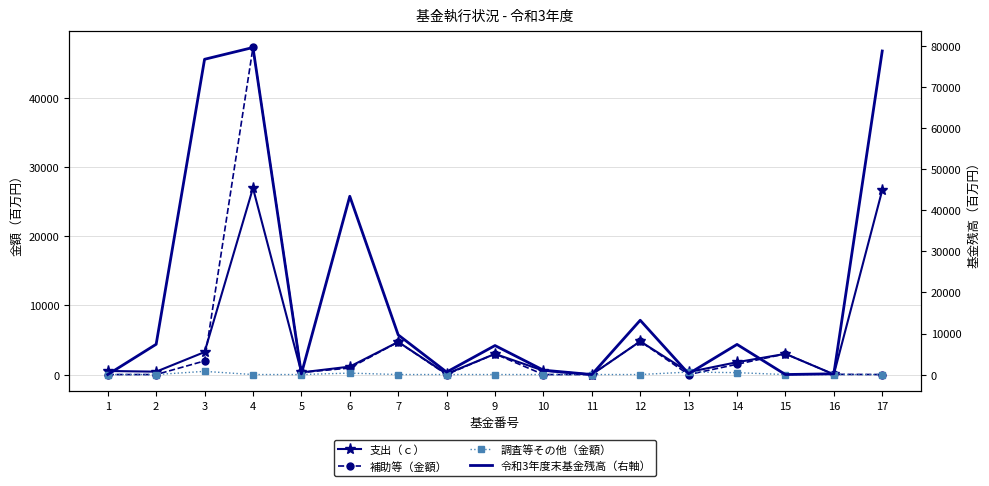

Reading right to left, transcribe all the data shown in this chart.

支出（ｃ）: 17=26705.0	16=28.1	15=2997.8	14=1788.3	13=358.5	12=4805.5	11=0.0	10=557.3	9=2990.5	8=98.4	7=4716.2	6=1146.8	5=308.9	4=27000.8	3=3253.4	2=416.6	1=516.0
補助等（金額）: 17=0.0	16=28.1	15=2997.7	14=1488.2	13=0.0	12=4805.5	11=0.0	10=0.0	9=2990.5	8=0.0	7=4716.2	6=939.0	5=308.9	4=47358.2	3=1969.9	2=0.0	1=0.0
調査等その他（金額）: 17=0.0	16=0.0	15=0.0	14=272.1	13=358.5	12=0.0	11=0.0	10=0.0	9=0.0	8=3.6	7=0.0	6=207.8	5=0.0	4=0.0	3=459.1	2=0.0	1=0.0
令和3年度末基金残高（右軸）: 17=78854.0	16=183.8	15=1.0	14=7341.4	13=199.8	12=13228.5	11=0.0	10=1065.0	9=7066.7	8=601.5	7=9665.6	6=43447.9	5=159.1	4=79710.8	3=76838.5	2=7375.9	1=0.0